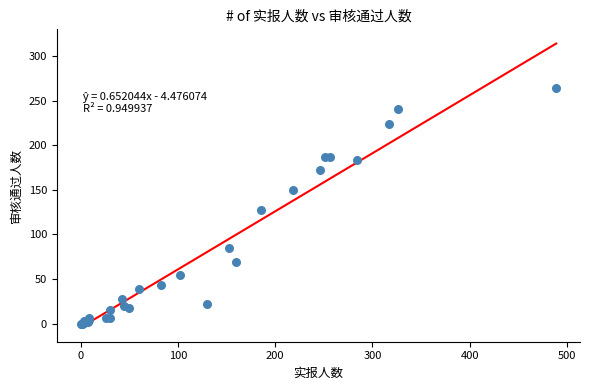

What Y value in the scatter plot is closest to 132?

128